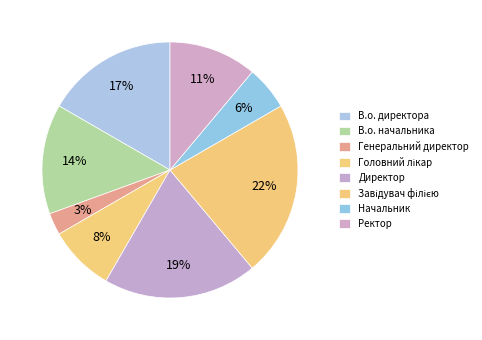

How many segments does this pie chart have?

8